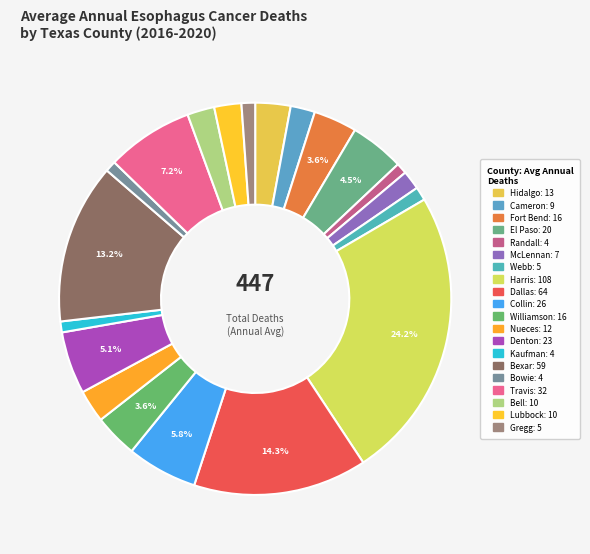

Rank the categories by value from lowest to highest.

Randall County, Kaufman County, Bowie County, Webb County, Gregg County, McLennan County, Cameron County, Bell County, Lubbock County, Nueces County, Hidalgo County, Fort Bend County, Williamson County, El Paso County, Denton County, Collin County, Travis County, Bexar County, Dallas County, Harris County